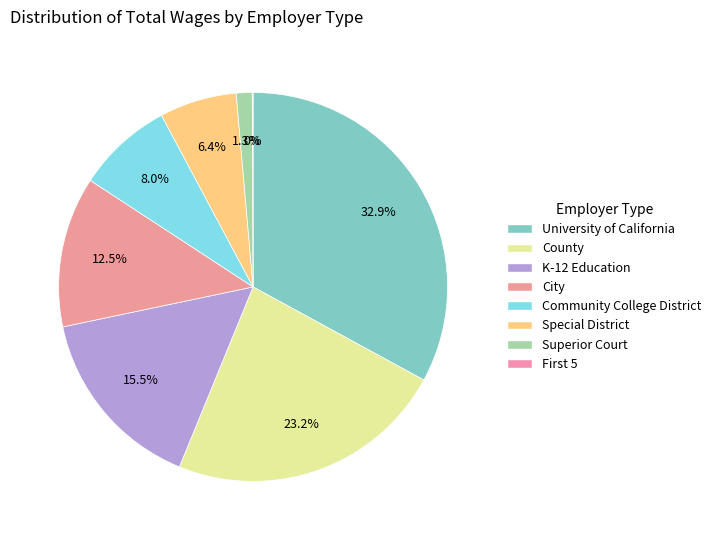

True or false: K-12 Education accounts for 16% of the total.

True